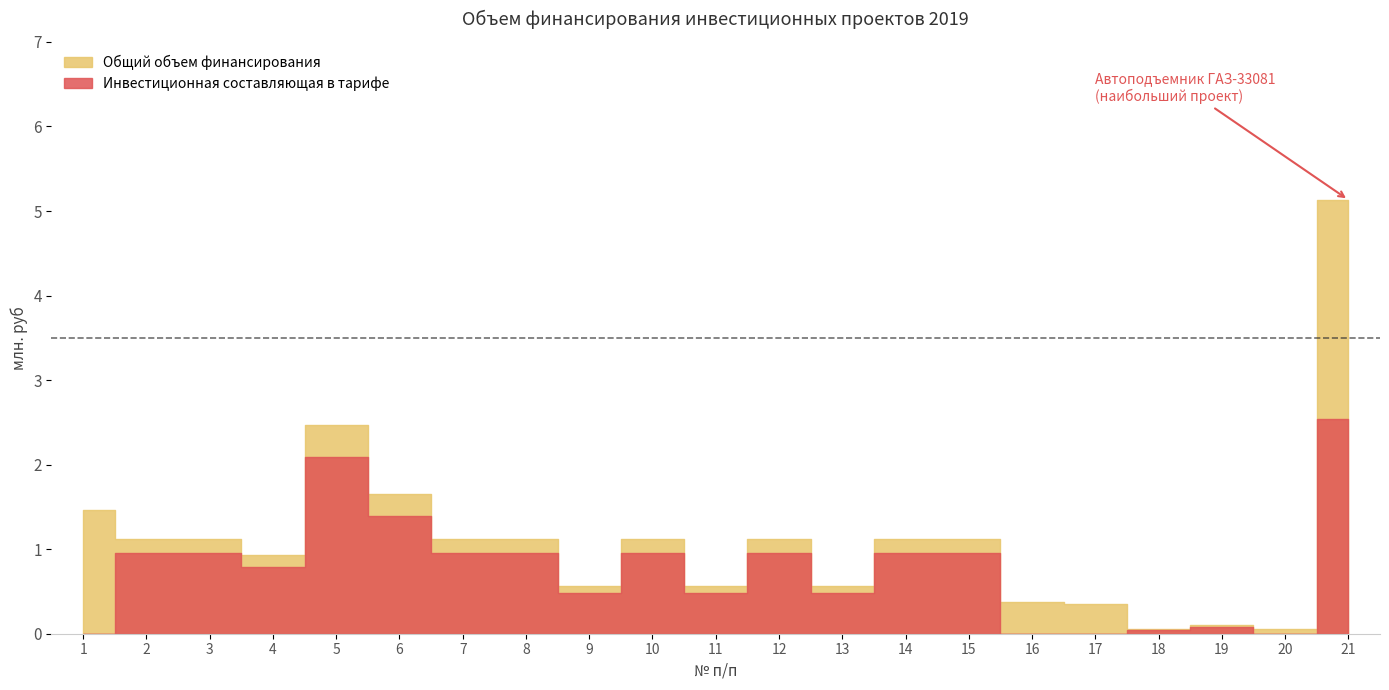

The Инвестиционная составляющая в тарифе series shows 2.1 at 5. True or false?

True